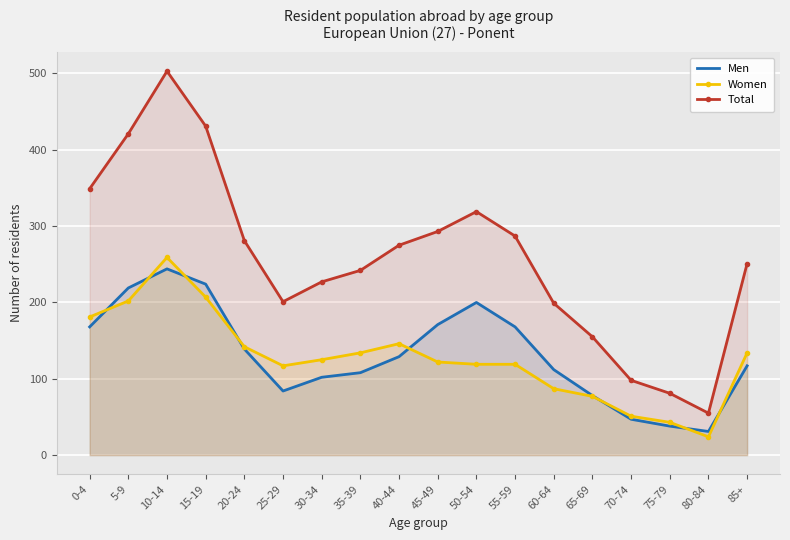

The Men series shows 68 at 45-49. True or false?

False